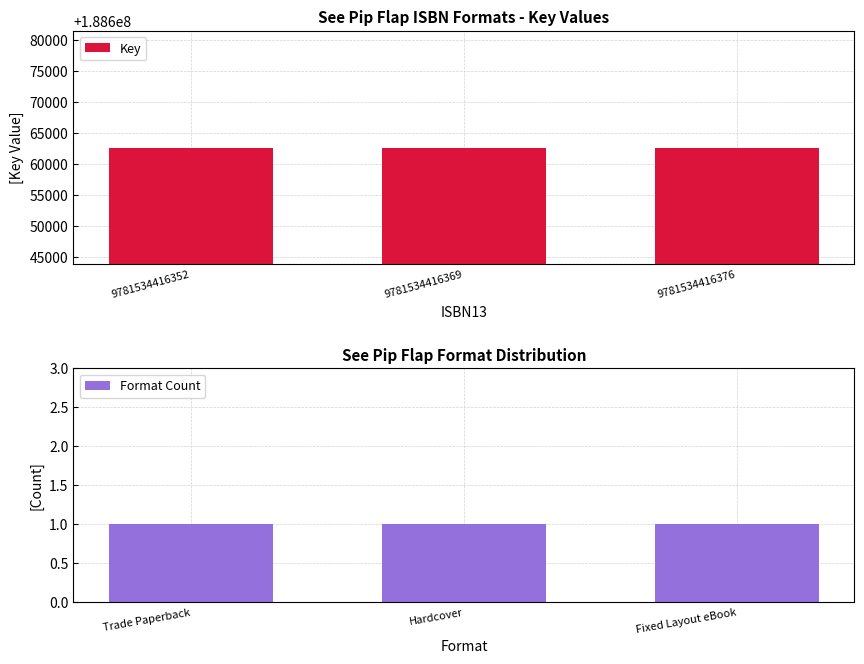

At which category does the chart reach its peak across all series?

9781534416352